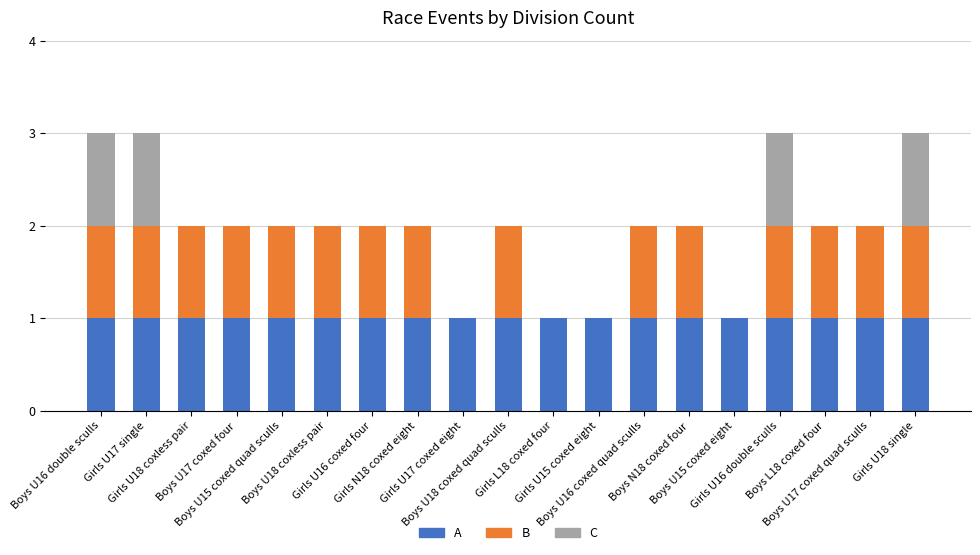

Which series has the largest range (max minus min)?

B